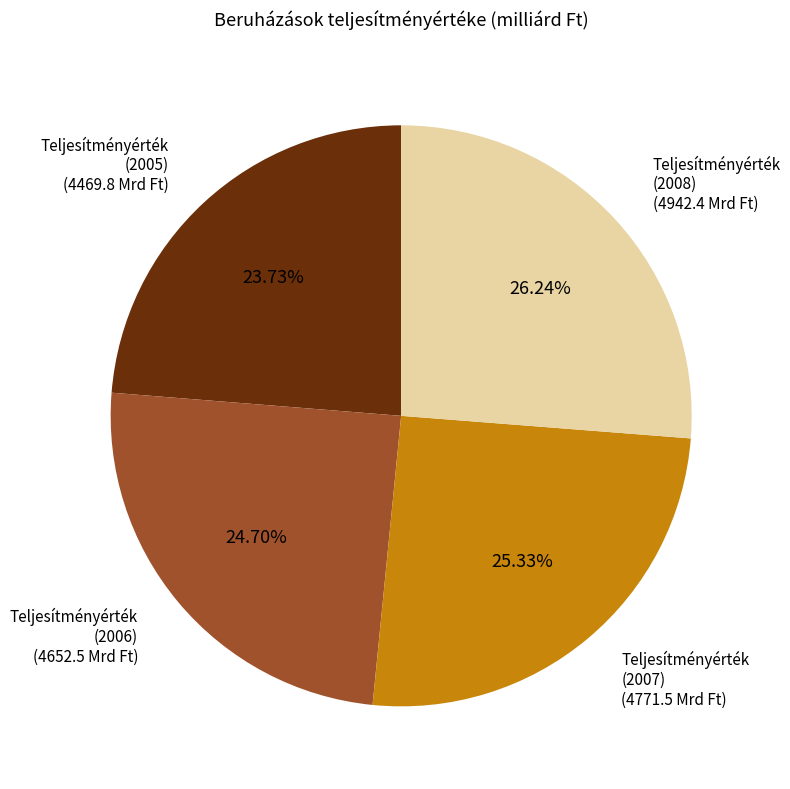

Is there a majority slice in this chart?

No